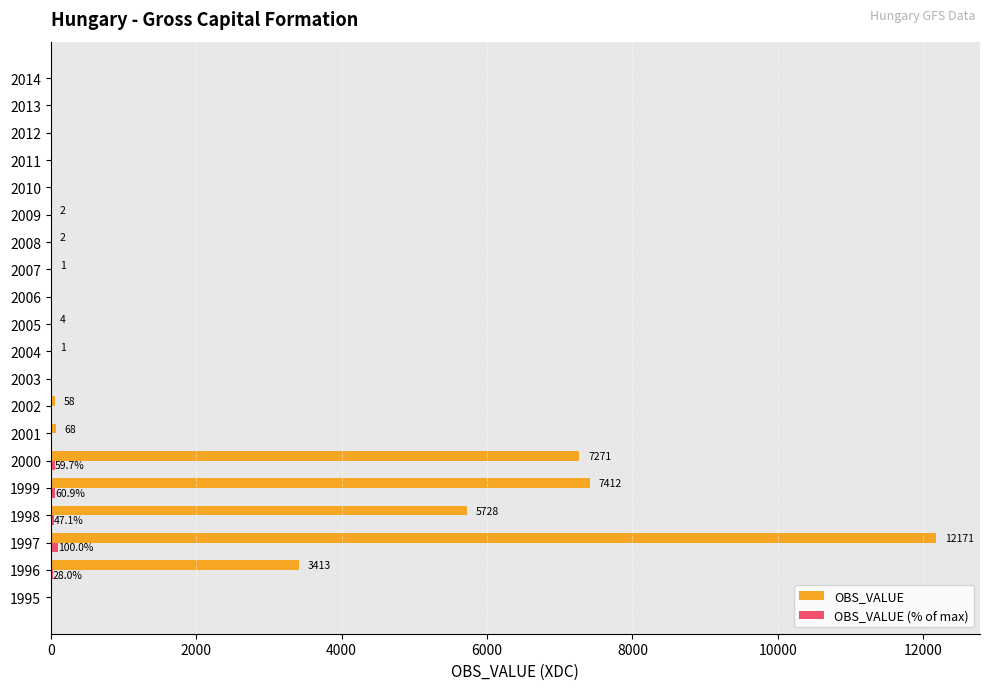

What is the greatest value displayed?

12171.0